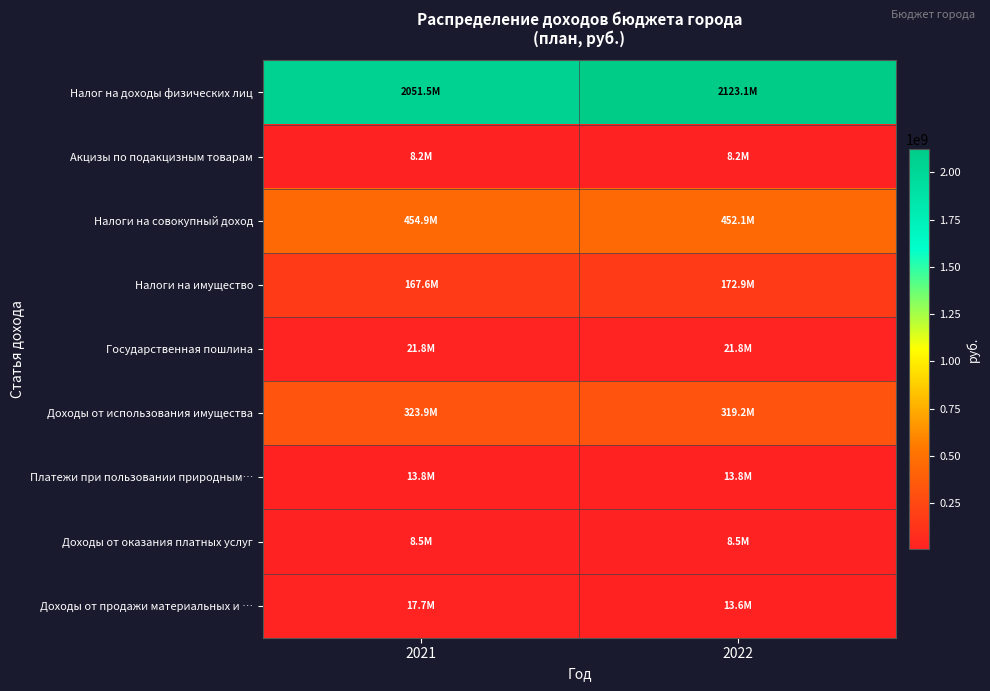

Which label corresponds to the largest value in the chart?

2022